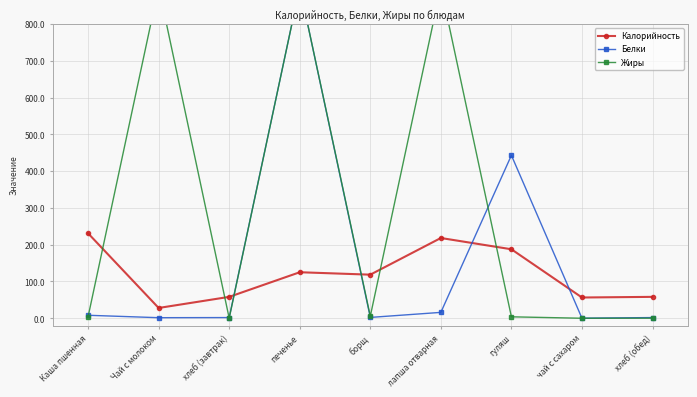

Reading left to right, list all the values displayed in this chart.

Калорийность: Каша пшенная=230.9	Чай с молоком=28.0	хлеб (завтрак)=58.2	печенье=125.1	борщ=118.5	лапша отварная=218.2	гуляш=187.5	чай с сахаром=56.4	хлеб (обед)=58.2
Белки: Каша пшенная=8.1	Чай с молоком=1.6	хлеб (завтрак)=1.9	печенье=900.0	борщ=2.3	лапша отварная=16.0	гуляш=442.9	чай с сахаром=0.2	хлеб (обед)=1.9
Жиры: Каша пшенная=4.3	Чай с молоком=900.0	хлеб (завтрак)=0.2	печенье=900.0	борщ=5.6	лапша отварная=900.0	гуляш=3.9	чай с сахаром=0.1	хлеб (обед)=0.2